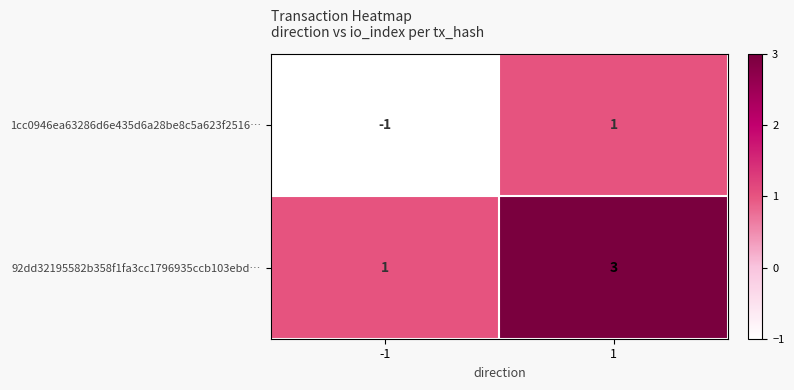

Rank the series at -1 from highest to lowest value.

92dd32195582b358f1fa3cc1796935ccb103ebd…, 1cc0946ea63286d6e435d6a28be8c5a623f2516…